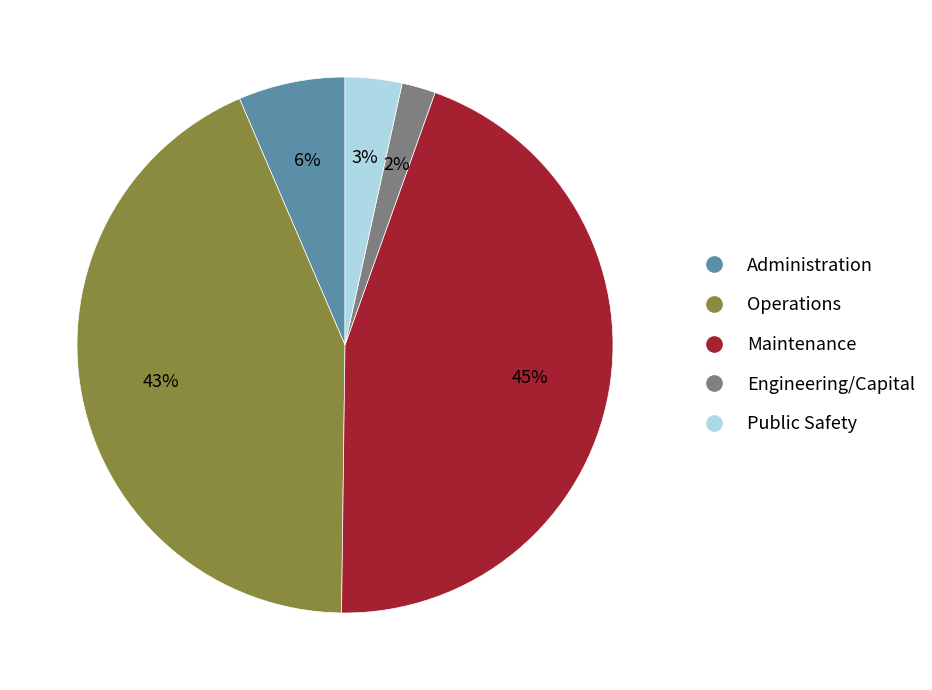

Do Public Safety and Operations together represent more than half of the pie?

No